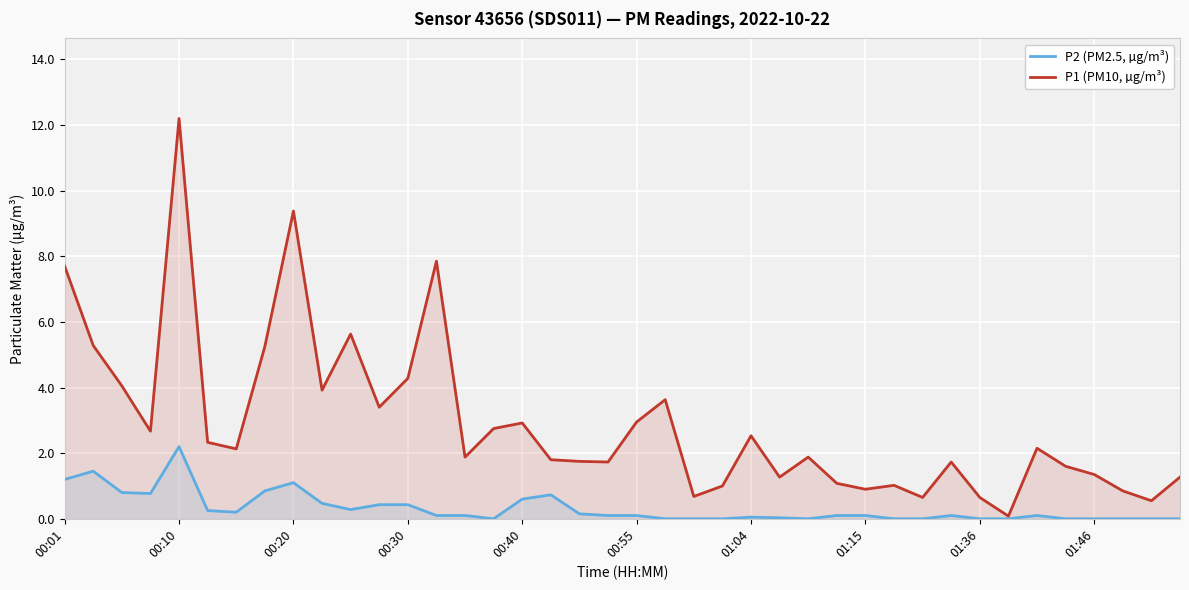

The value of P1 (PM10, µg/m³) at 01:15 is 0.9. True or false?

True